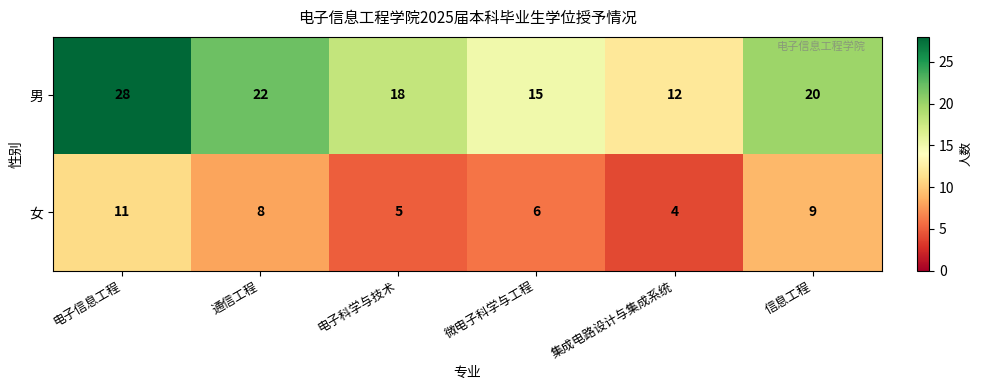

Is it true that 女 equals 1 at 电子科学与技术?

False